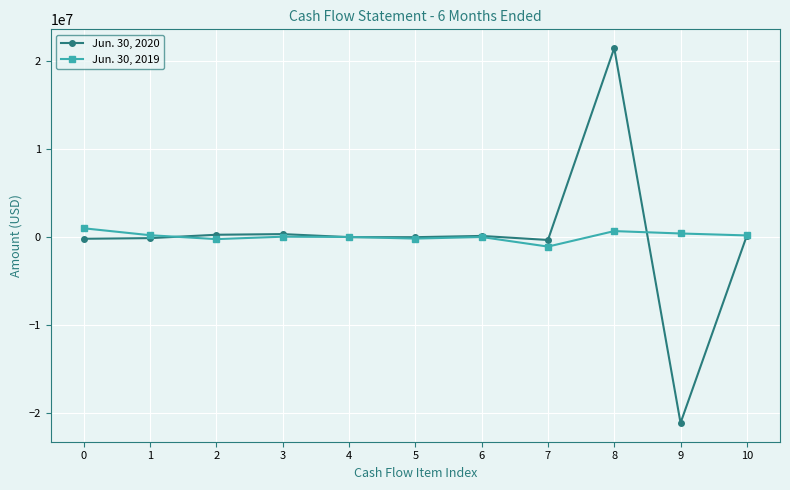

What is the value of the Jun. 30, 2020 point at the 2nd from the left?

-128105